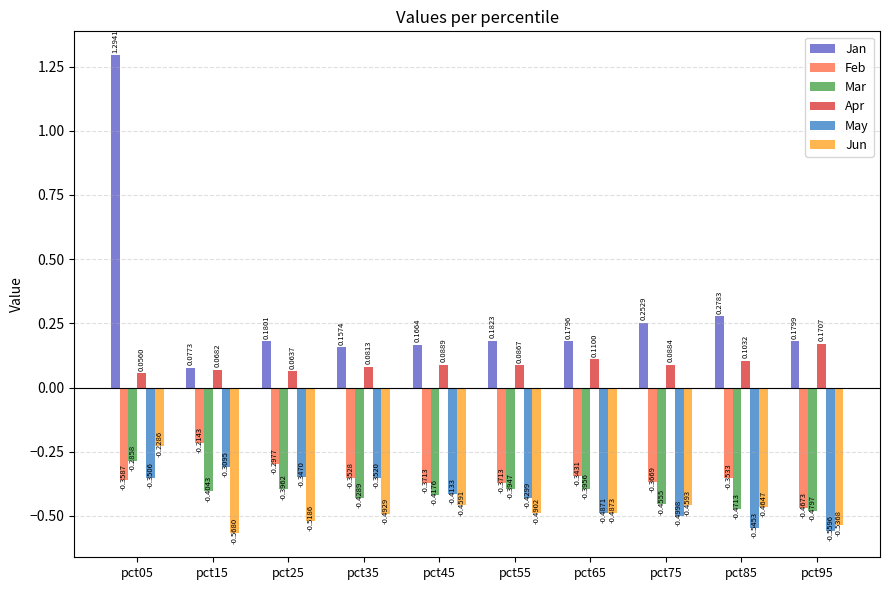

How many bars are there in total?

60